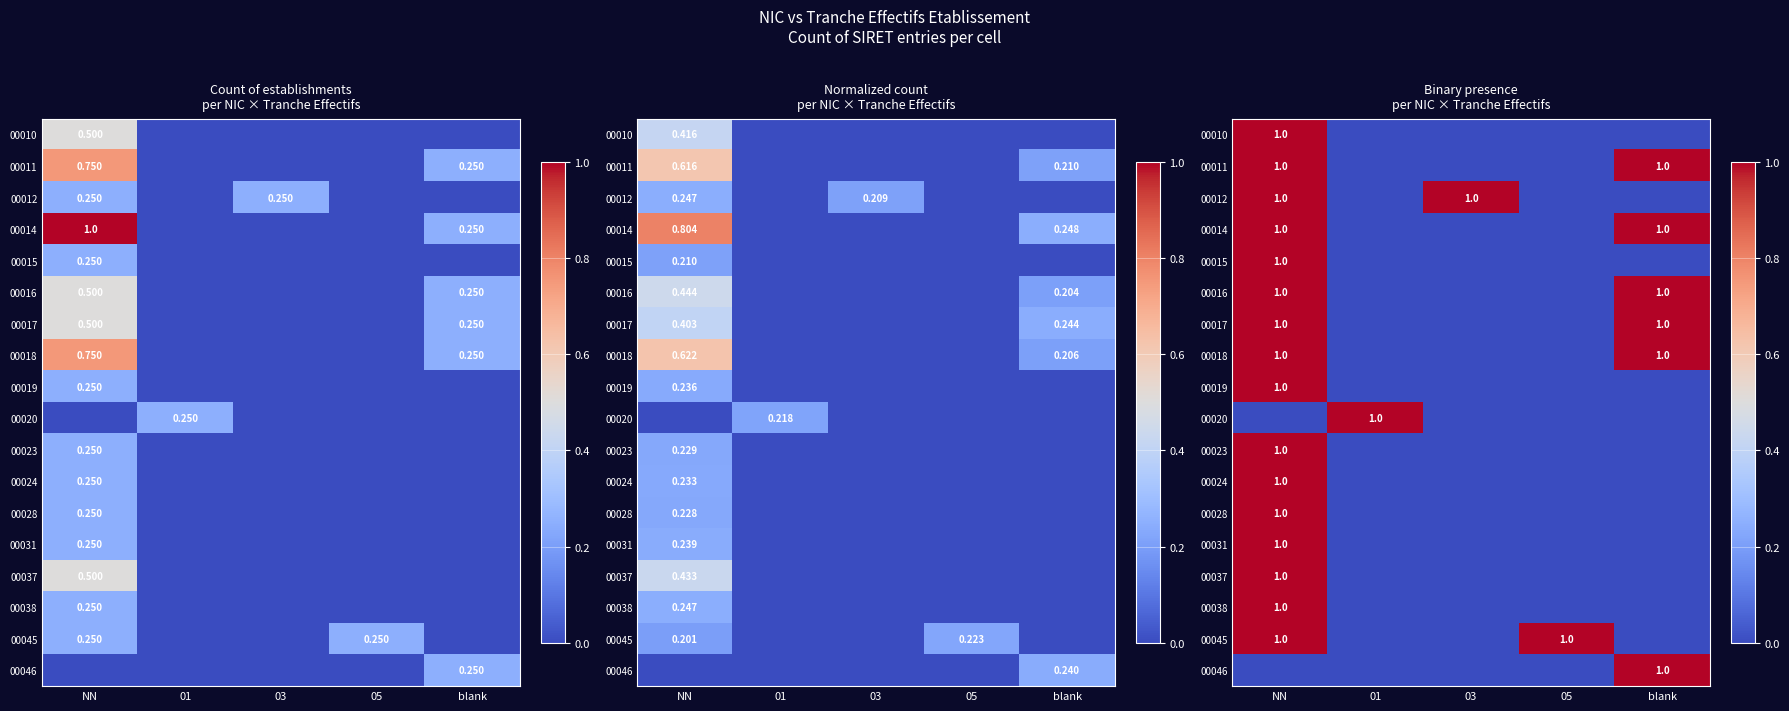

What is the difference between the highest and lowest values at 01?

1